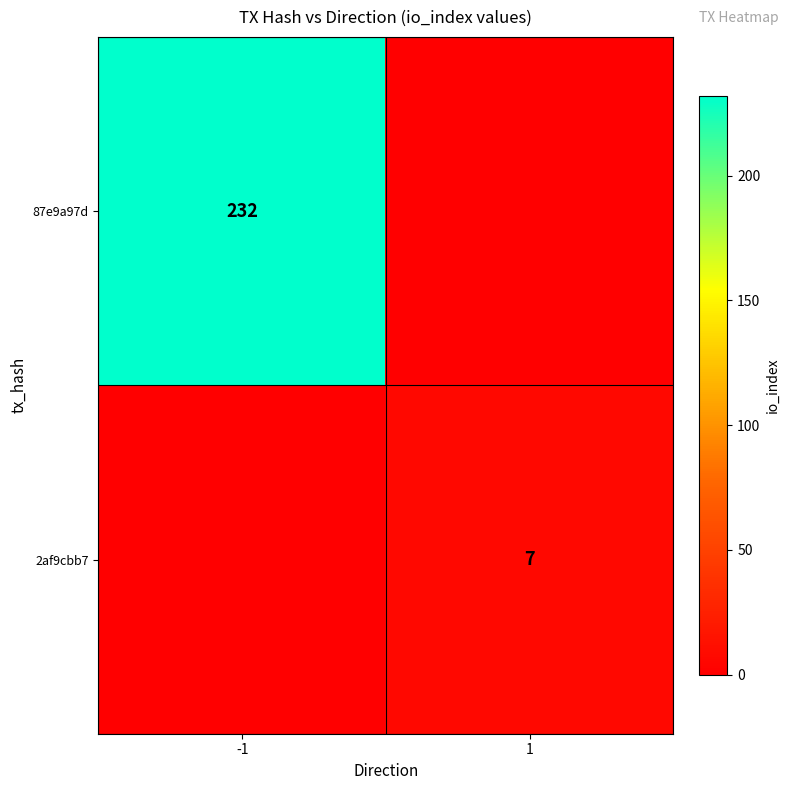

The 2af9cbb7 series shows 7 at 1. True or false?

True